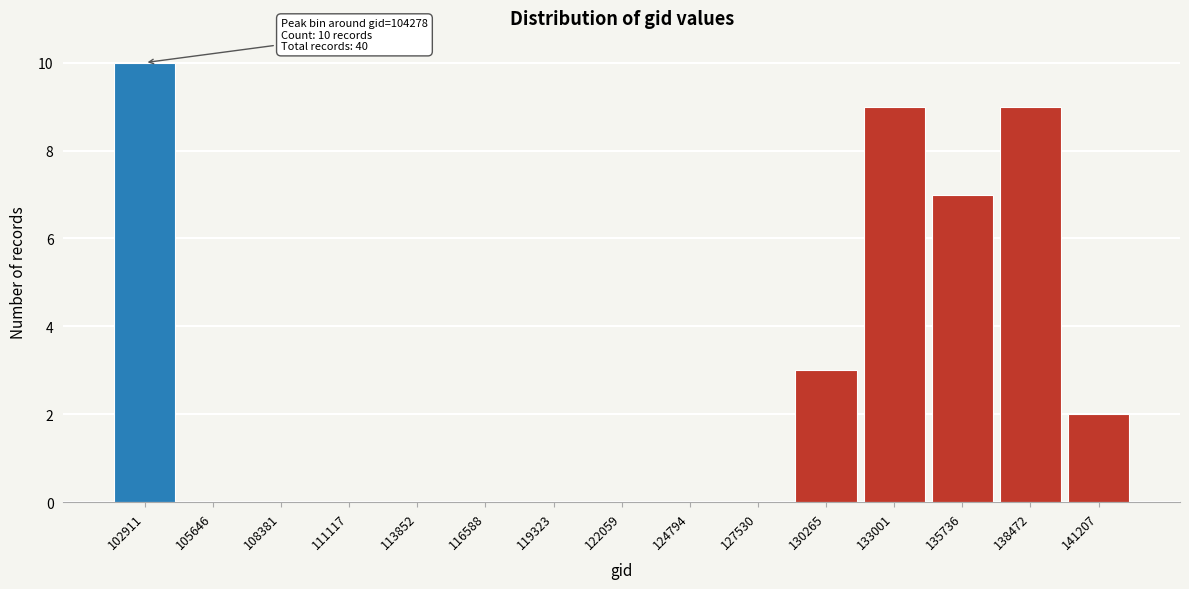

Reading left to right, extract all data points from this chart.

102911=10	105646=0	108381=0	111117=0	113852=0	116588=0	119323=0	122059=0	124794=0	127530=0	130265=3	133001=9	135736=7	138472=9	141207=2